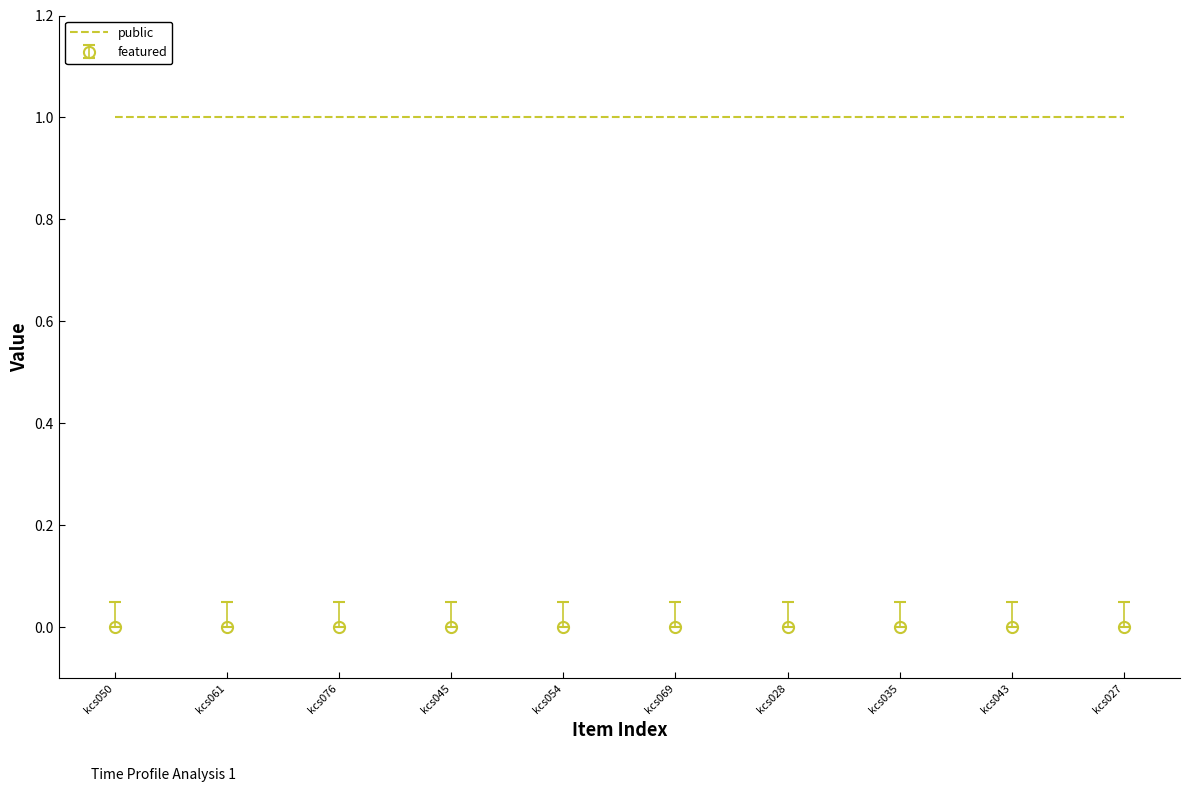

What position from the right is kcs050?

10